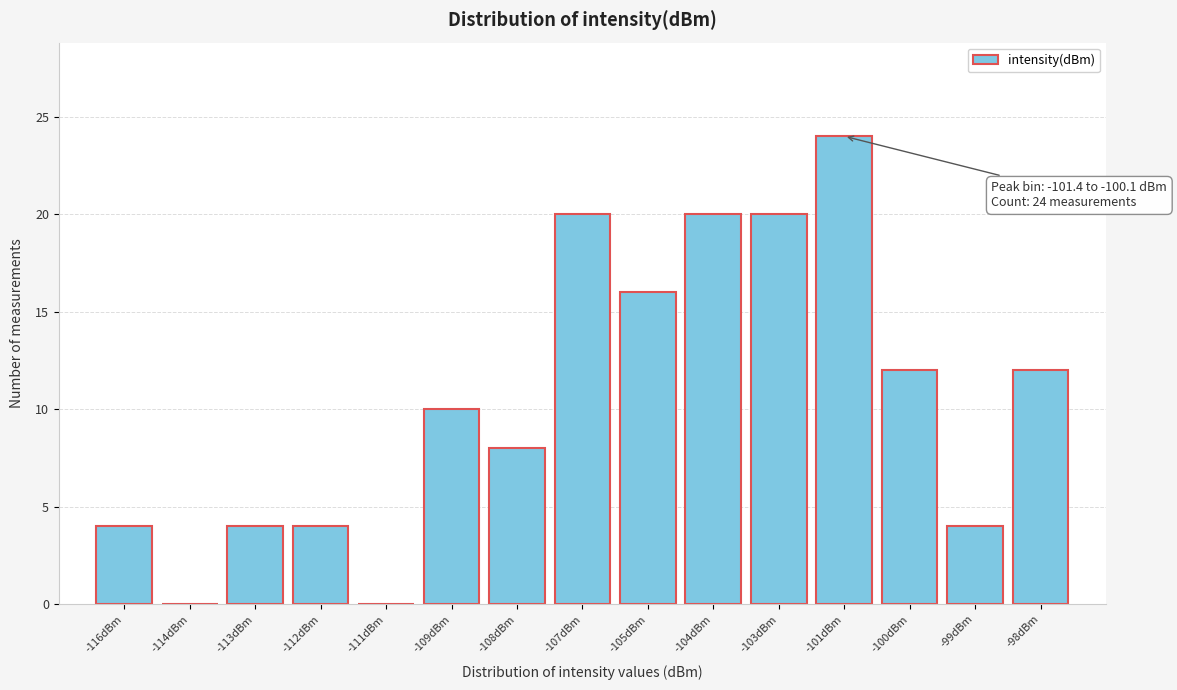

Reading right to left, extract all data points from this chart.

-98dBm=12	-99dBm=4	-100dBm=12	-101dBm=24	-103dBm=20	-104dBm=20	-105dBm=16	-107dBm=20	-108dBm=8	-109dBm=10	-111dBm=0	-112dBm=4	-113dBm=4	-114dBm=0	-116dBm=4